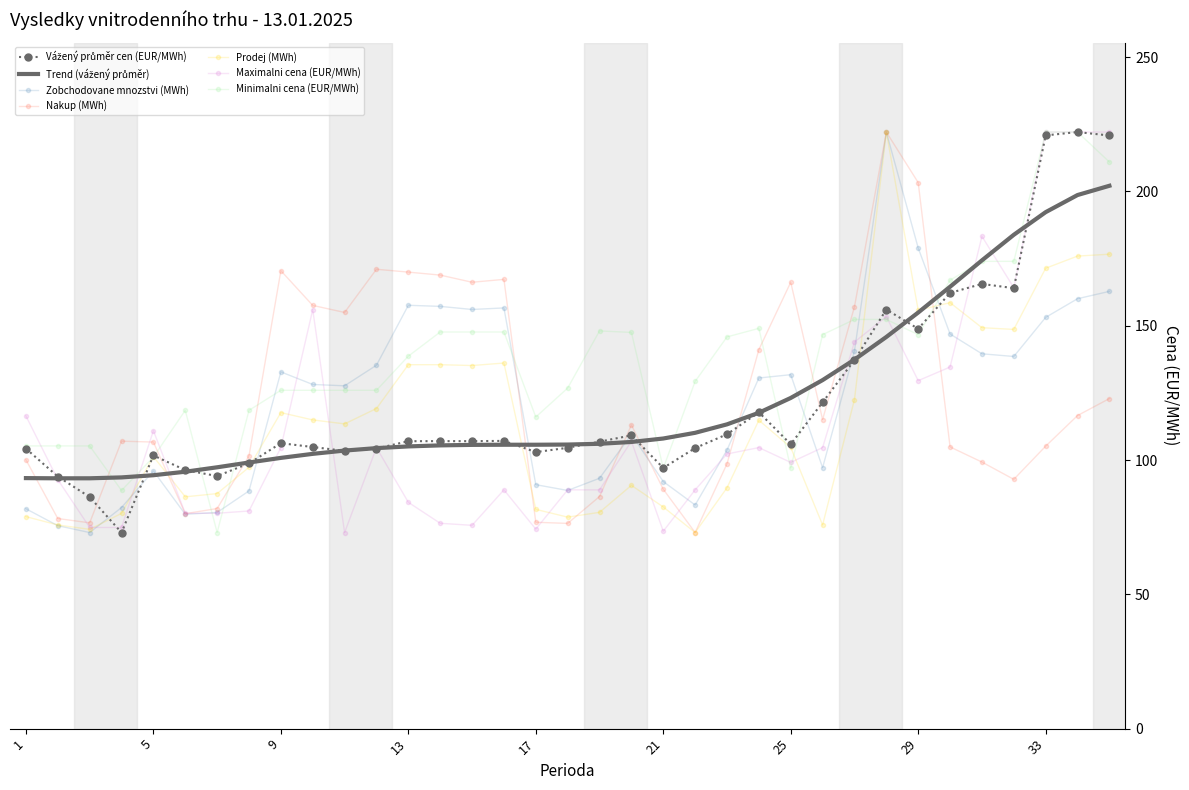

True or false: Nakup (MWh) and Minimalni cena (EUR/MWh) intersect in this chart.

True